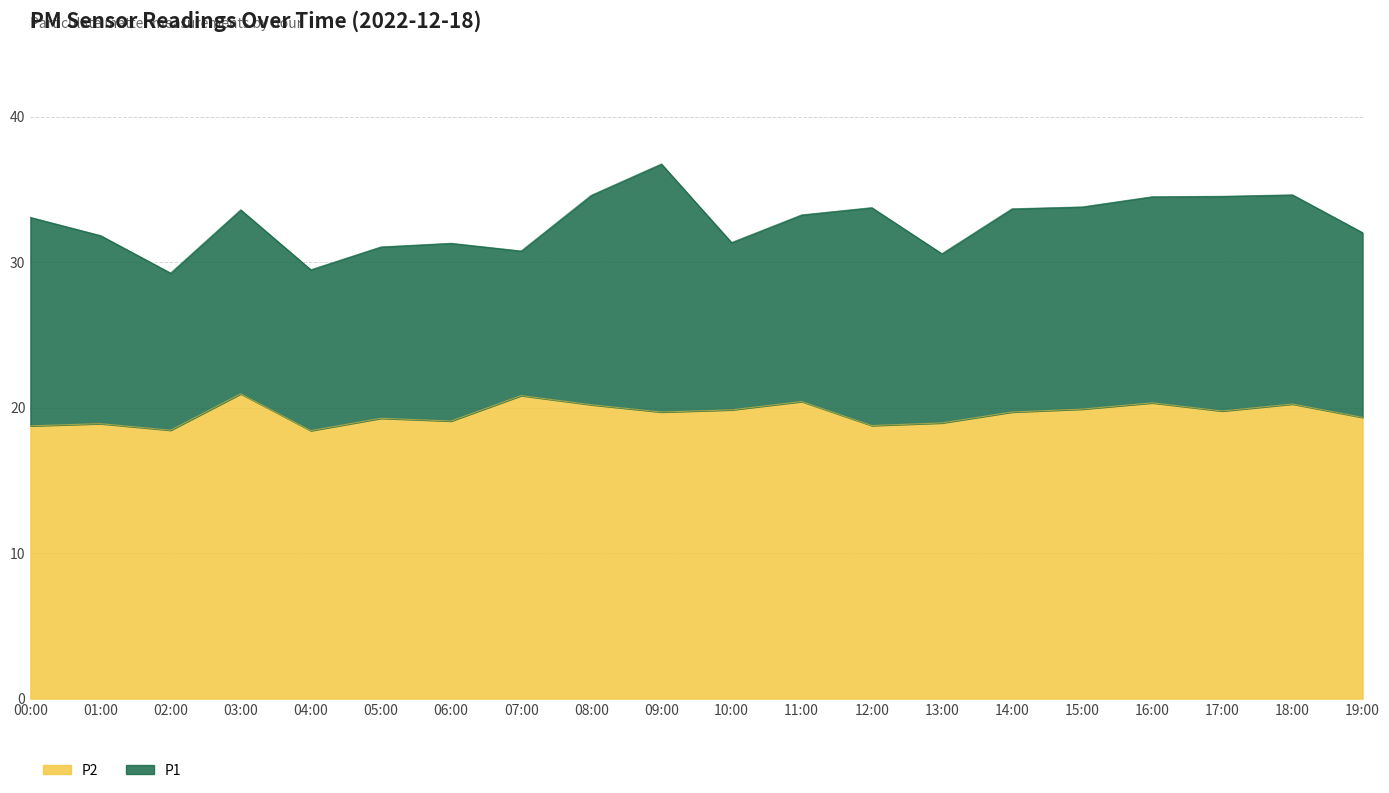

In P2, how many points are higher than both neighbors (excluding endpoints)?

7